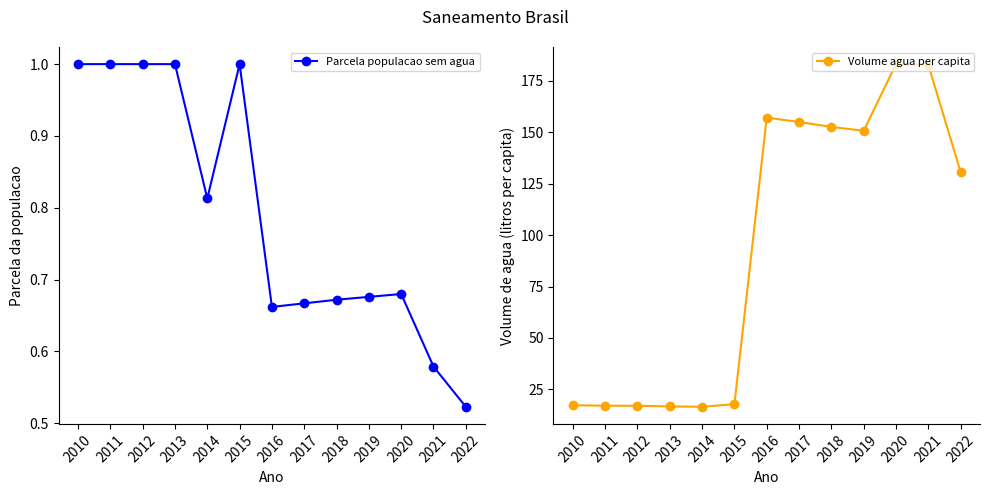

Which series has the largest total across all categories?

Volume agua per capita